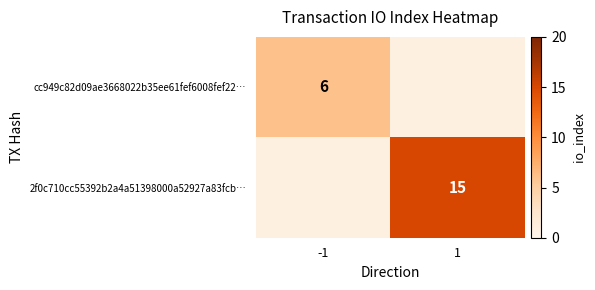

The value of cc949c82d09ae3668022b35ee61fef6008fef22… at -1 is 6. True or false?

True